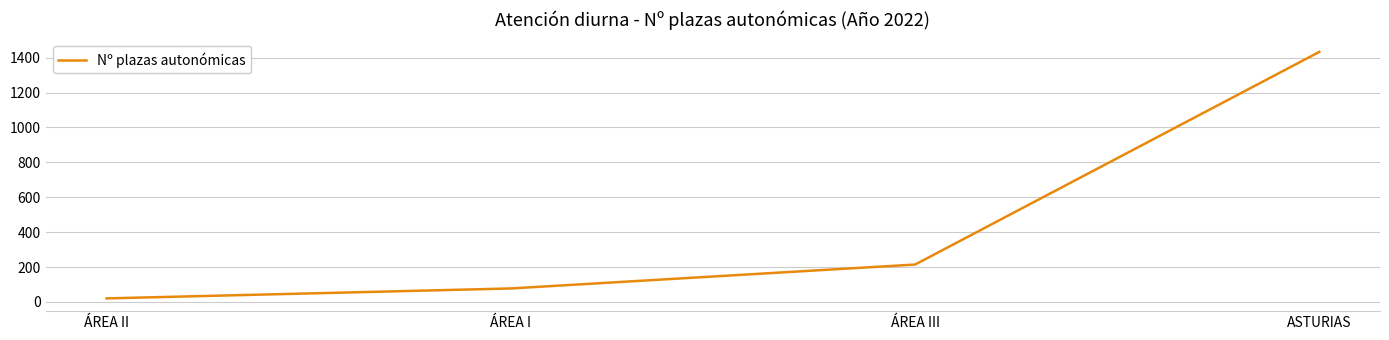

List the labels in order of value, largest first.

ASTURIAS, ÁREA III, ÁREA I, ÁREA II